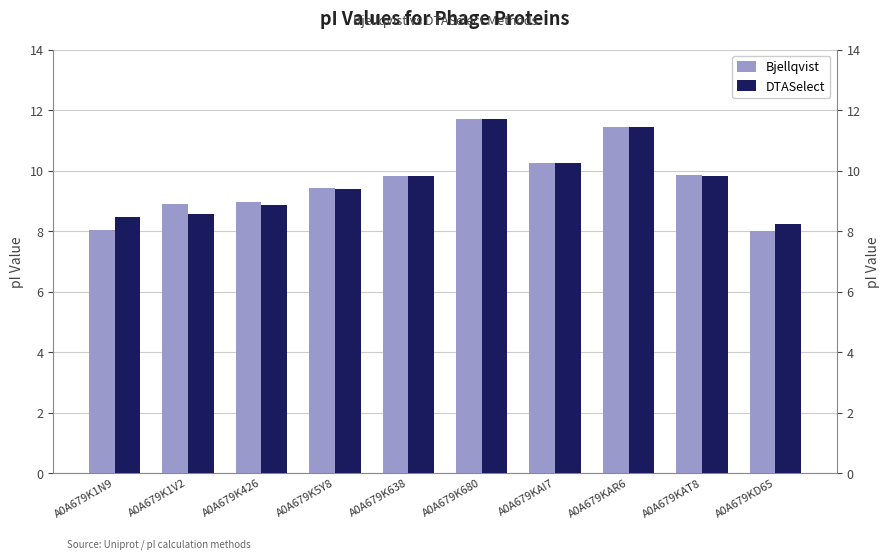

Are the bars horizontal?

No